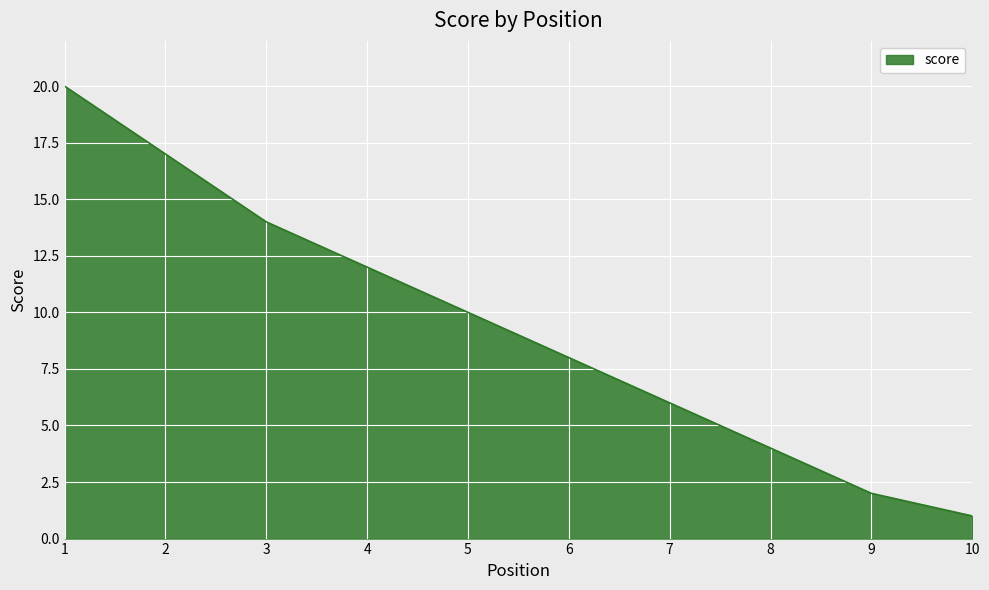

What is the difference between the maximum and minimum values?

19